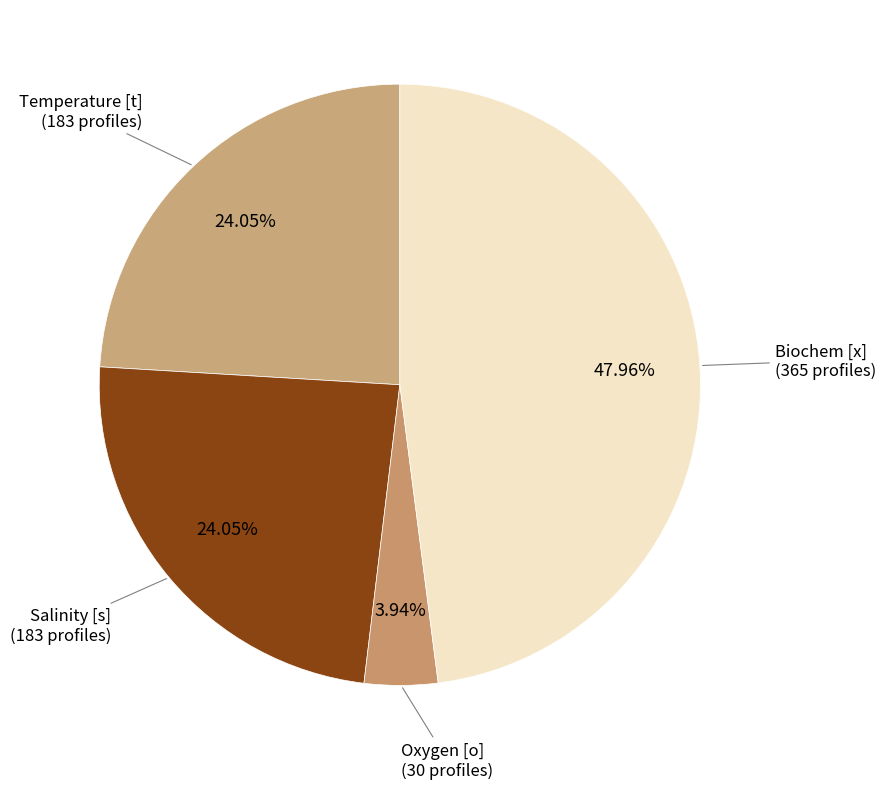

Do Biochem [x] (365 profiles) and Salinity [s] (183 profiles) together represent more than half of the pie?

Yes